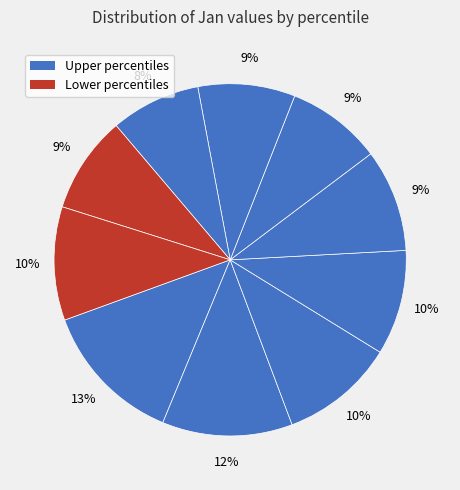

Count the number of slices in the pie.

10